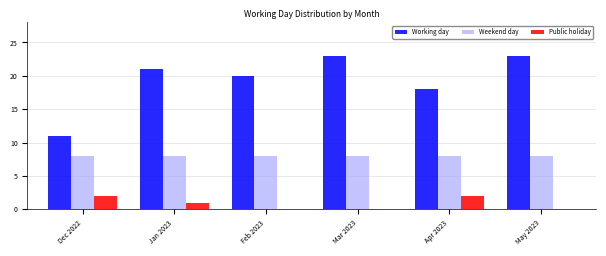

Reading right to left, transcribe all the data shown in this chart.

Working day: May 2023=23	Apr 2023=18	Mar 2023=23	Feb 2023=20	Jan 2023=21	Dec 2022=11
Weekend day: May 2023=8	Apr 2023=8	Mar 2023=8	Feb 2023=8	Jan 2023=8	Dec 2022=8
Public holiday: May 2023=0	Apr 2023=2	Mar 2023=0	Feb 2023=0	Jan 2023=1	Dec 2022=2